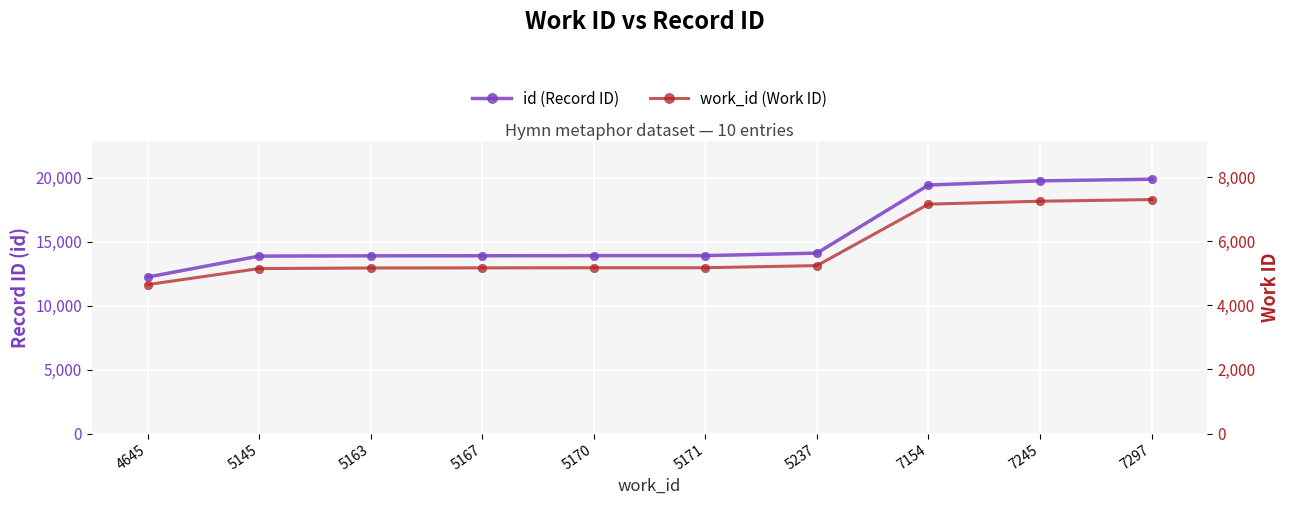

At which label does id (Record ID) first exceed 13899?

5237